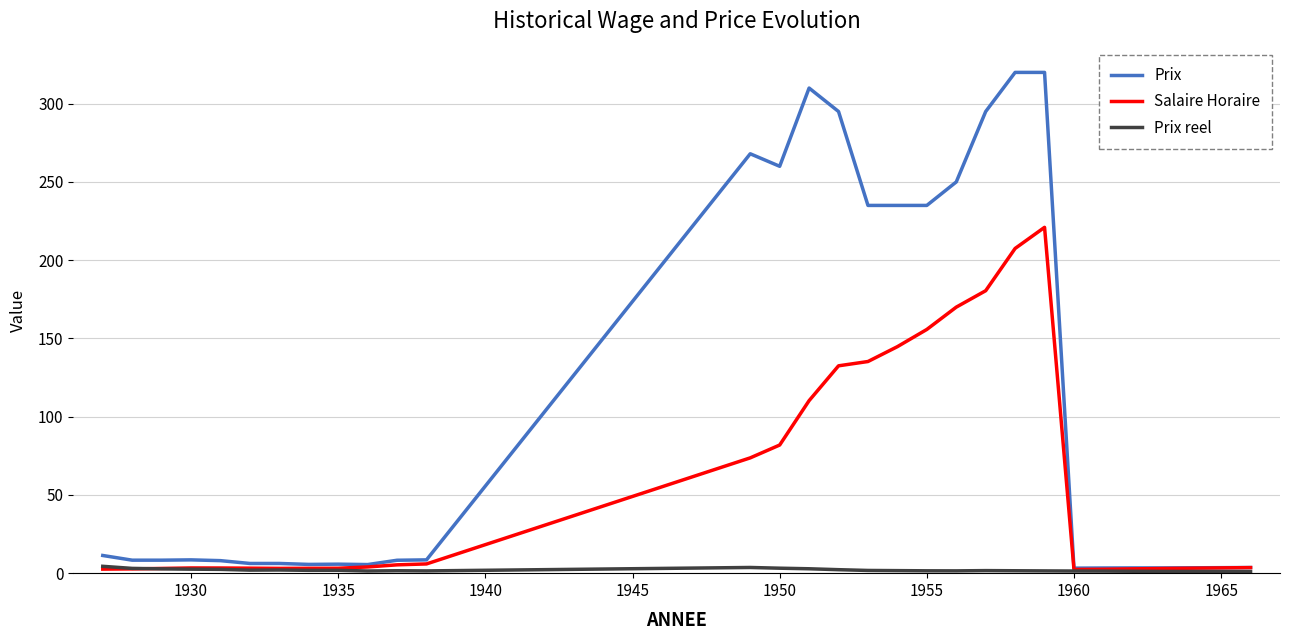

How many distinct data groups are displayed?

3